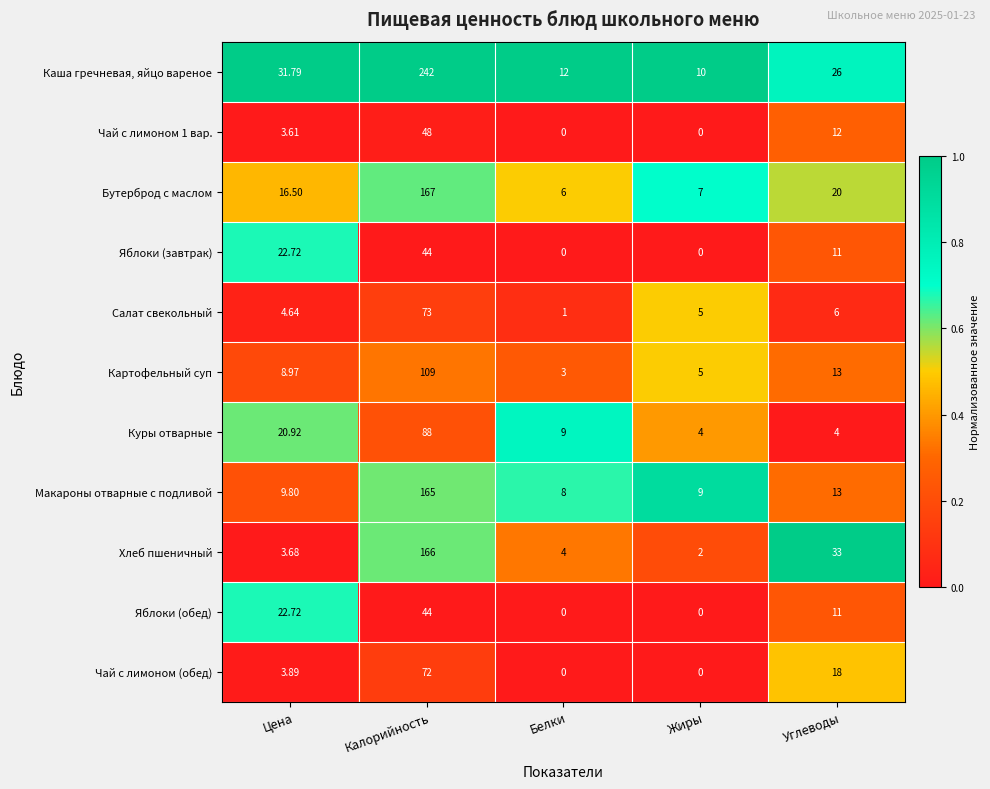

List the labels in order of Каша гречневая, яйцо вареное value, largest first.

Калорийность, Цена, Углеводы, Белки, Жиры